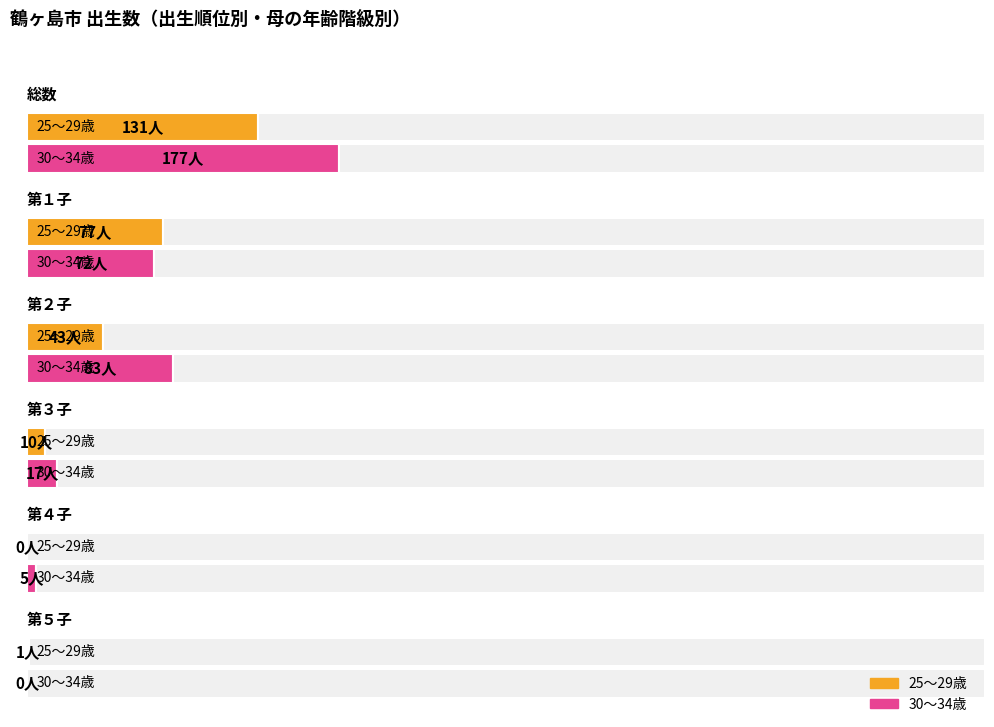

At which category is the sum across all series the highest?

総数